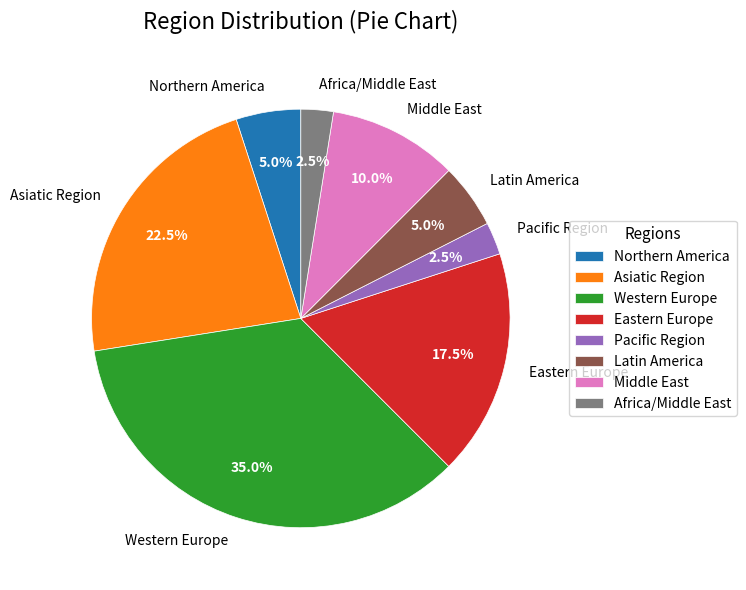

Which has a higher value, Pacific Region or Latin America?

Latin America